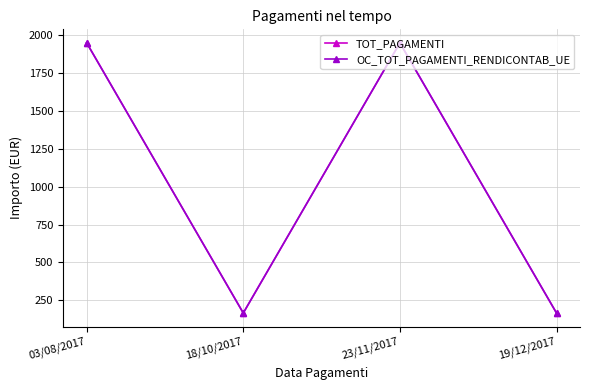

The value of TOT_PAGAMENTI at 03/08/2017 is 2596.4. True or false?

False